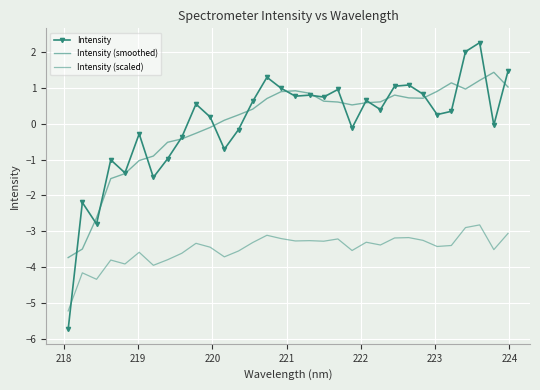

How many negative values does the Intensity series have?

13